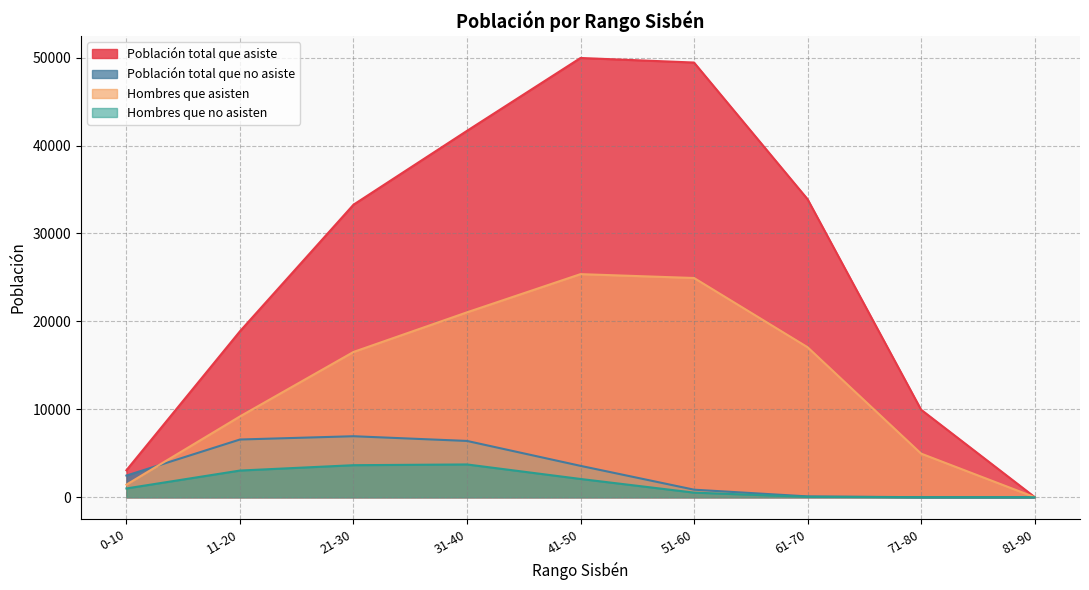

What is the total value across all series at 0-10?

7969